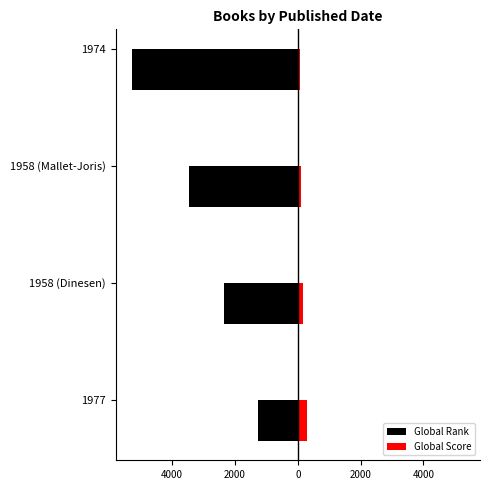

Which series has the widest spread of values?

Global Rank